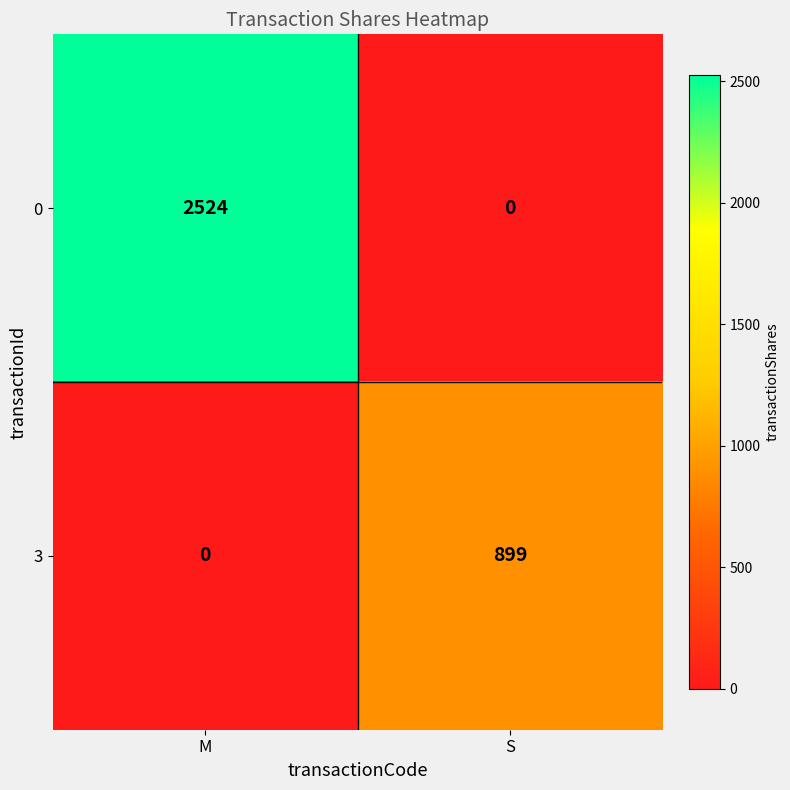

What is the greatest value displayed?

2524